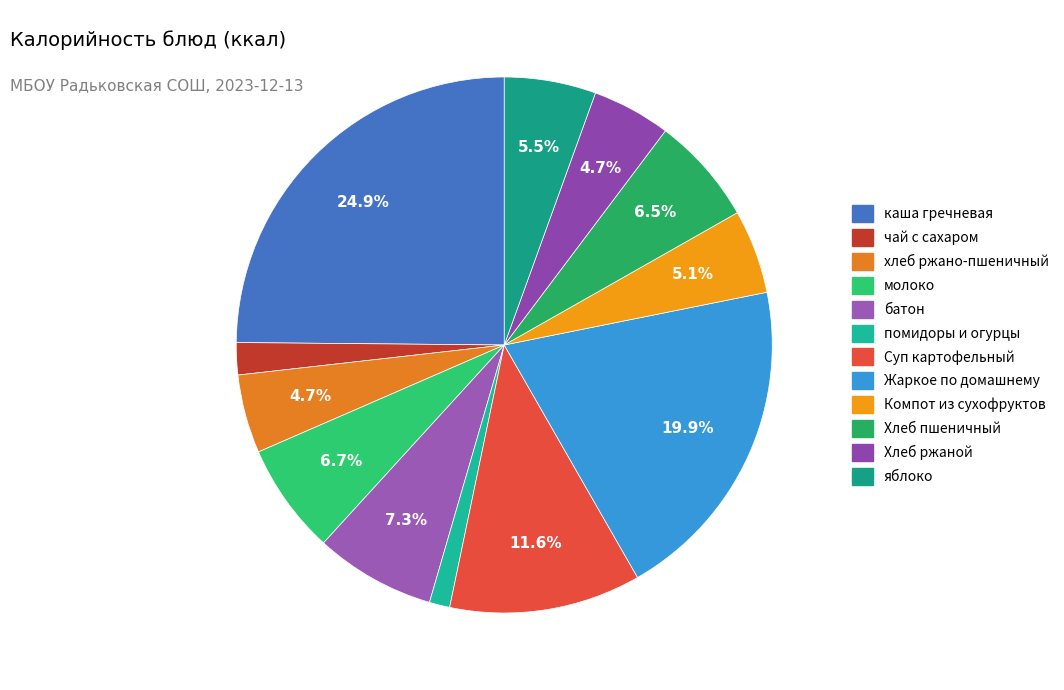

True or false: Хлеб ржаной accounts for 14% of the total.

False